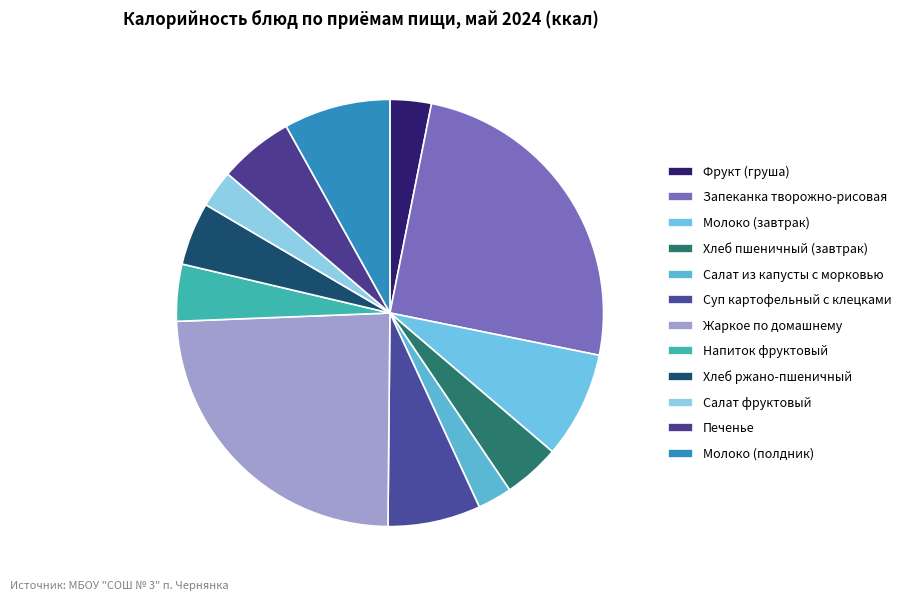

How many segments does this pie chart have?

12